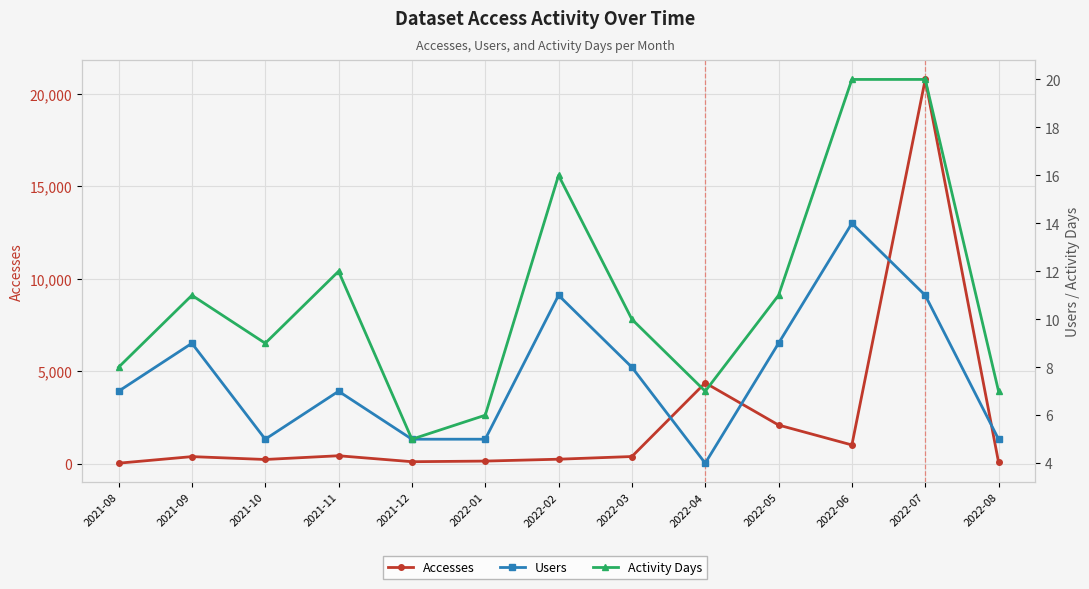

Which has a higher value, 2021-12 or 2021-10?

2021-10